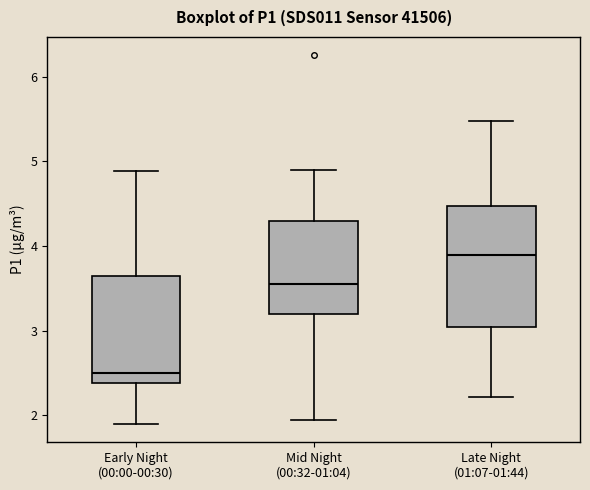

Which box's median line is the lowest?

Early Night (00:00-00:30)